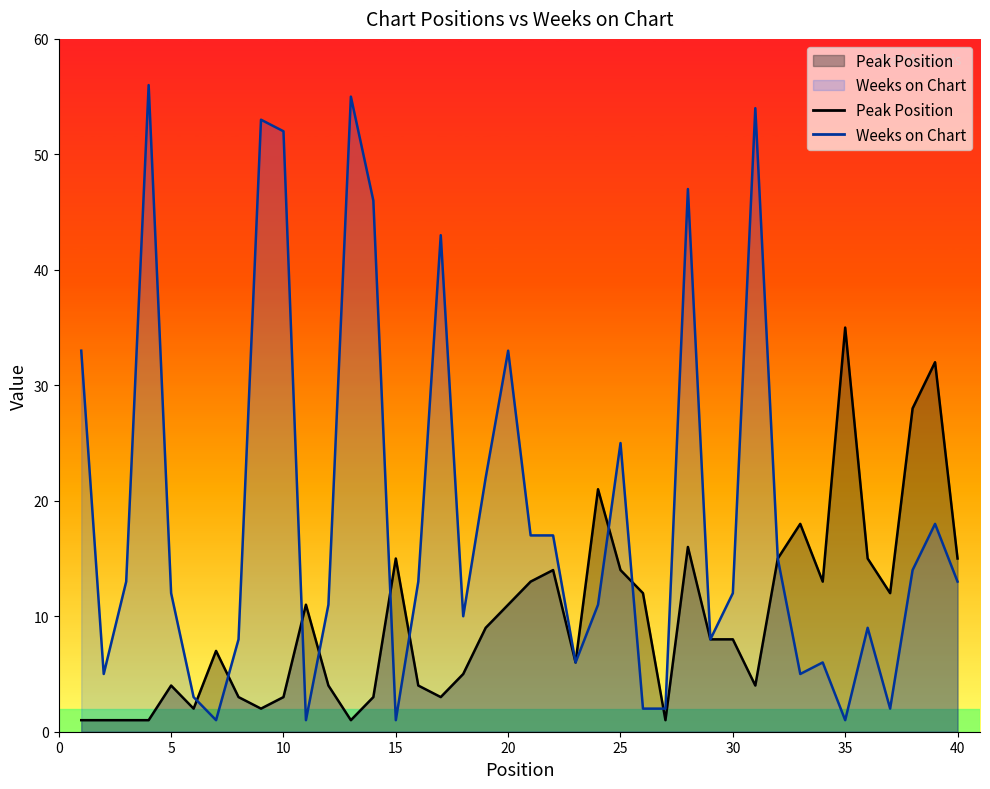

List the labels in order of Peak Position value, largest first.

35, 39, 38, 24, 33, 28, 15, 32, 36, 40, 22, 25, 21, 34, 26, 37, 11, 20, 19, 29, 30, 7, 23, 18, 5, 12, 16, 31, 8, 10, 14, 17, 6, 9, 1, 2, 3, 4, 13, 27